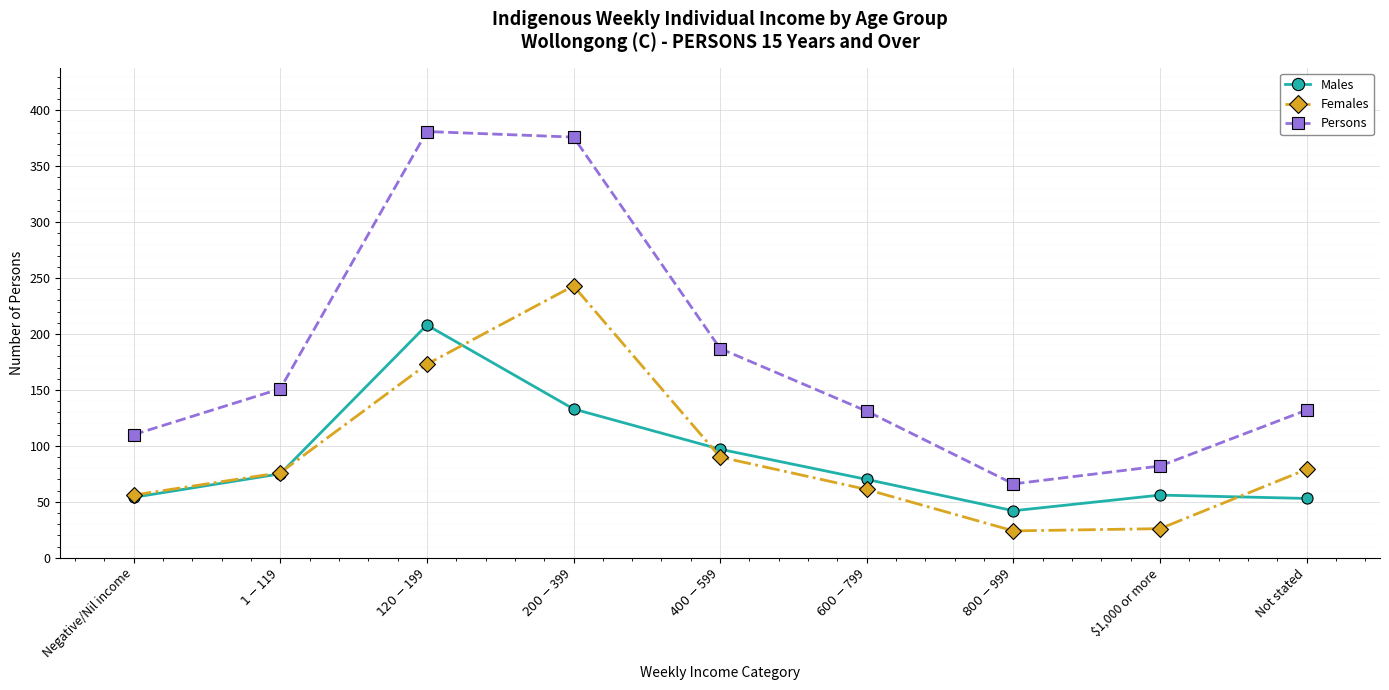

How many categories are shown in the chart?

9